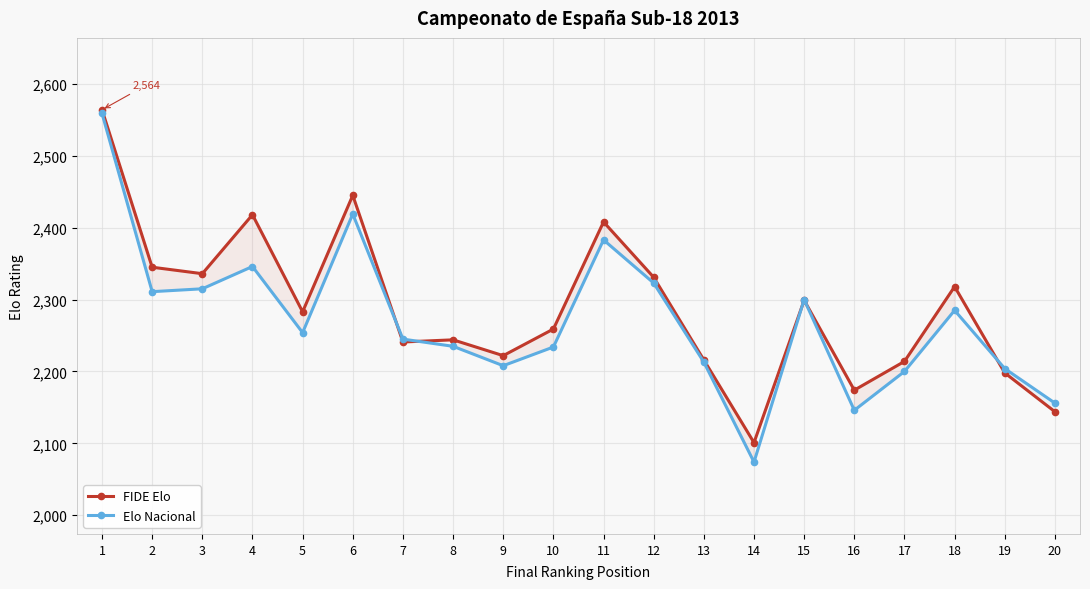

Which category has the highest value across all series?

1